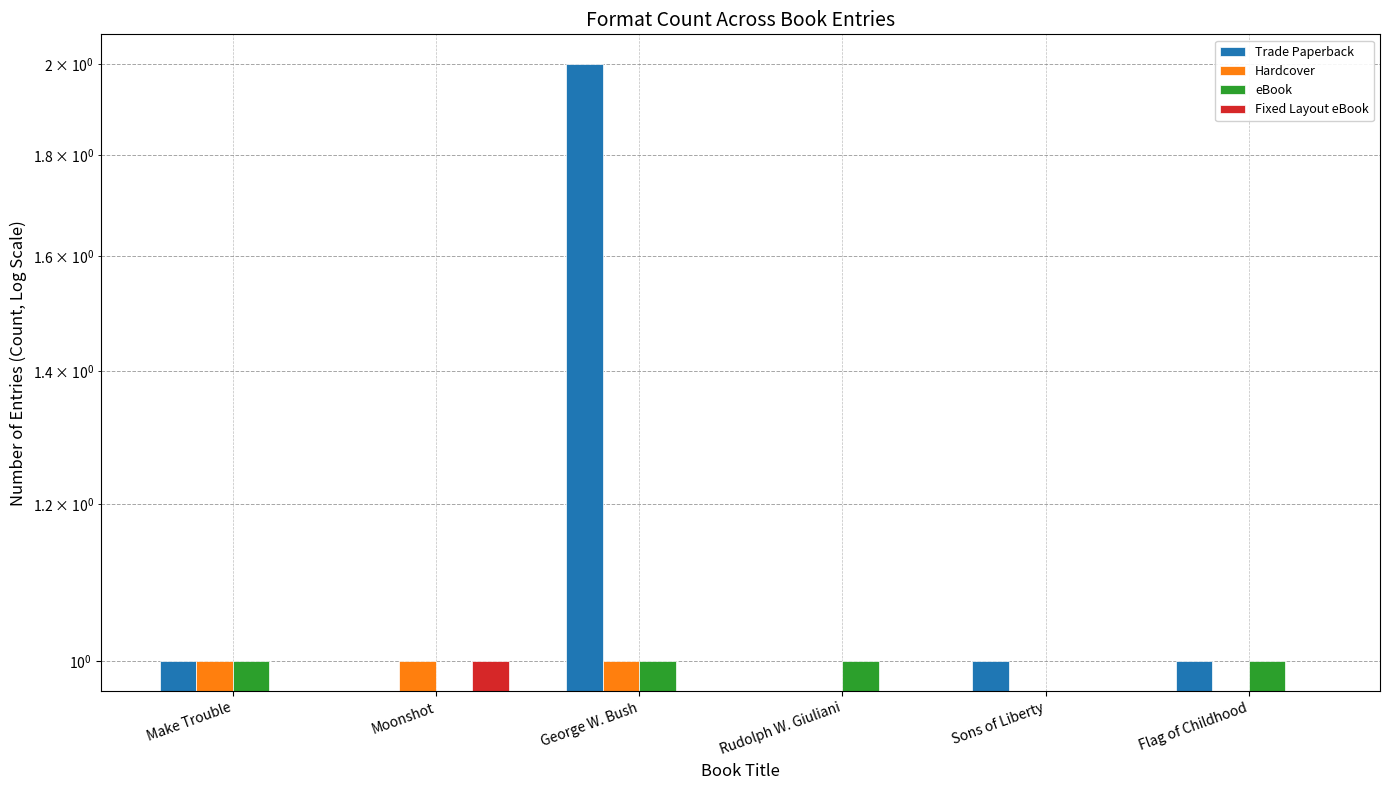

Reading left to right, transcribe all the data shown in this chart.

Trade Paperback: Make Trouble=1	Moonshot=0	George W. Bush=2	Rudolph W. Giuliani=0	Sons of Liberty=1	Flag of Childhood=1
Hardcover: Make Trouble=1	Moonshot=1	George W. Bush=1	Rudolph W. Giuliani=0	Sons of Liberty=0	Flag of Childhood=0
eBook: Make Trouble=1	Moonshot=0	George W. Bush=1	Rudolph W. Giuliani=1	Sons of Liberty=0	Flag of Childhood=1
Fixed Layout eBook: Make Trouble=0	Moonshot=1	George W. Bush=0	Rudolph W. Giuliani=0	Sons of Liberty=0	Flag of Childhood=0